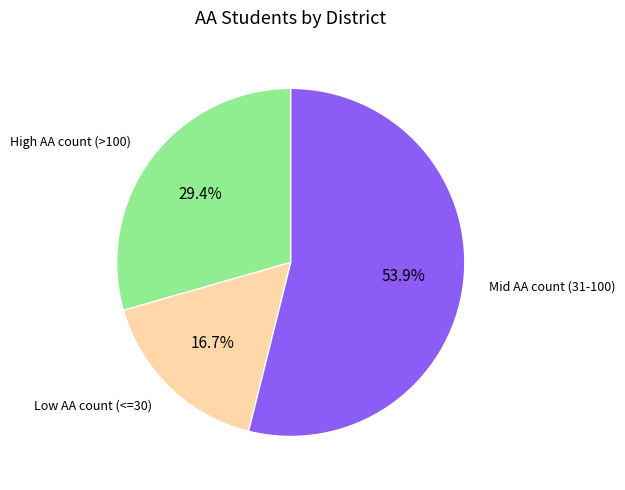

Count the number of slices in the pie.

3